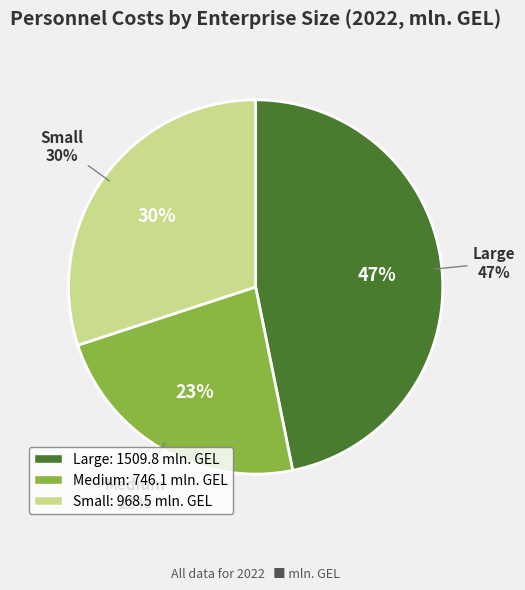

What portion of the pie excludes Medium?

76.9%